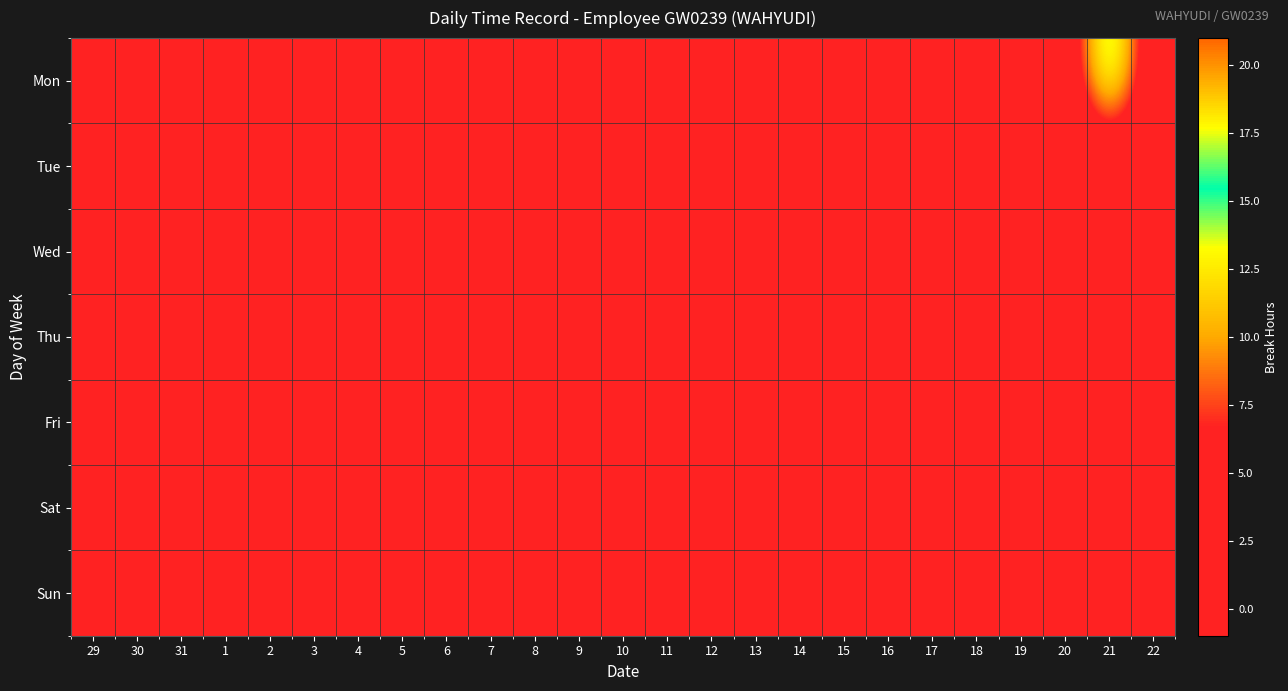

Which series changed the most between 31 and 11?

Mon